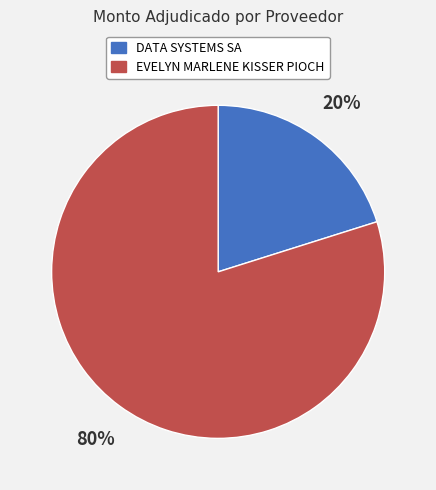

Count the number of slices in the pie.

2